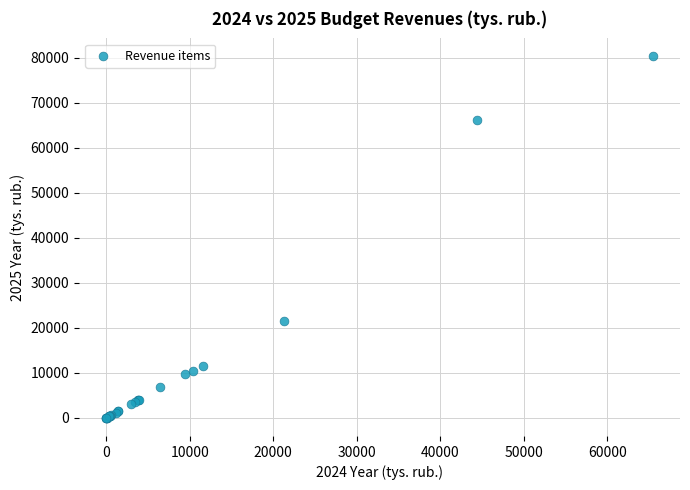

What Y value in the scatter plot is closest to 40123?

21626.7